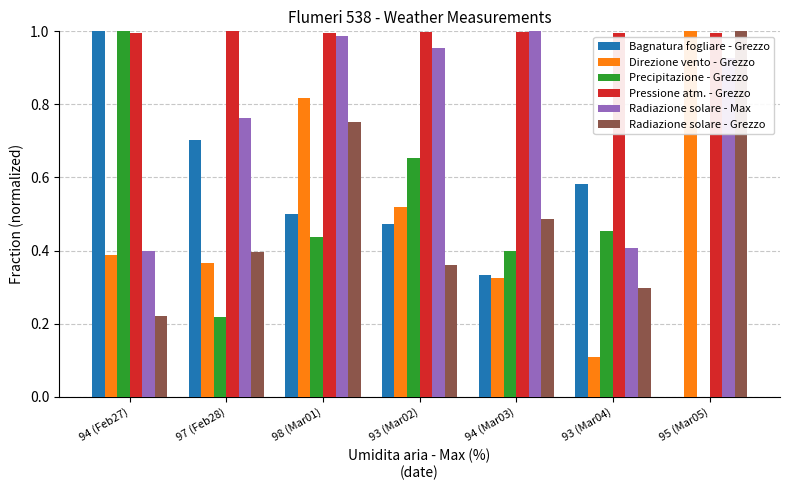

Is it true that Direzione vento - Grezzo equals 1.0 at 95 (Mar05)?

True